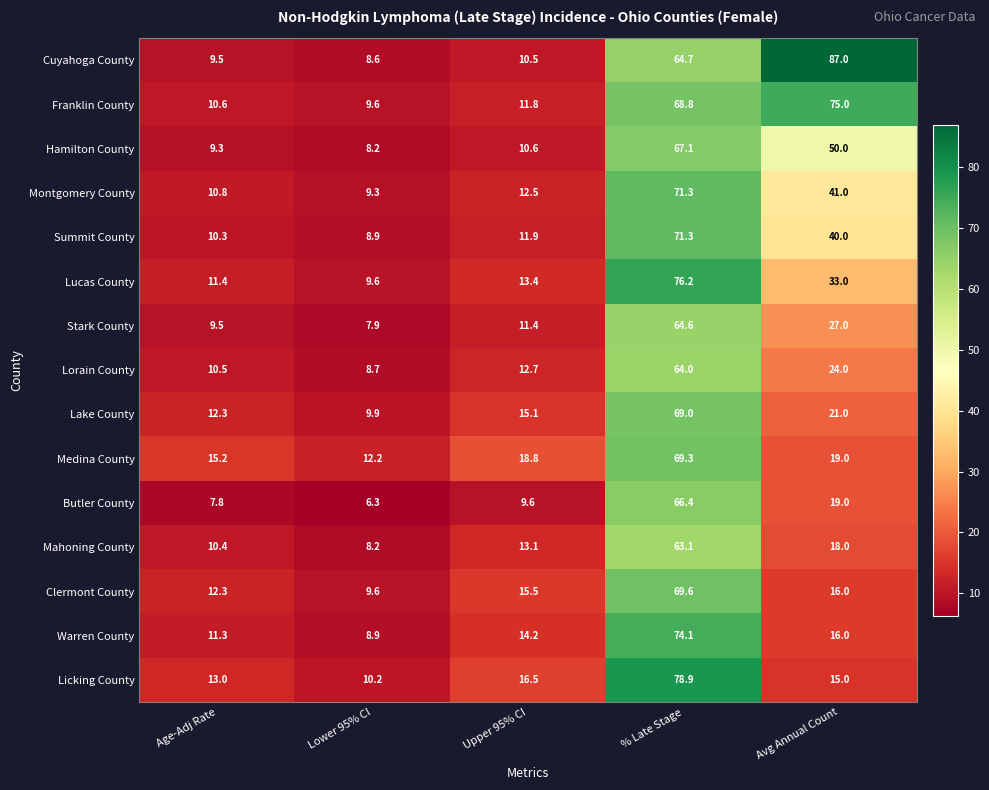

Which label corresponds to the smallest value in the chart?

Lower 95% CI